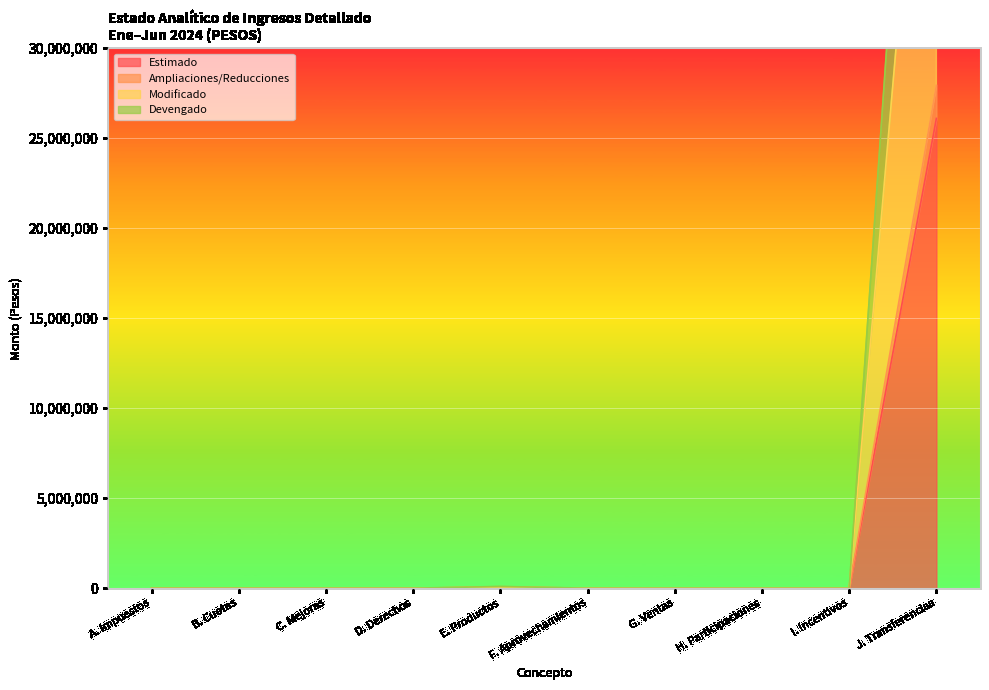

What is the label of the 8th point from the left?

H. Participaciones